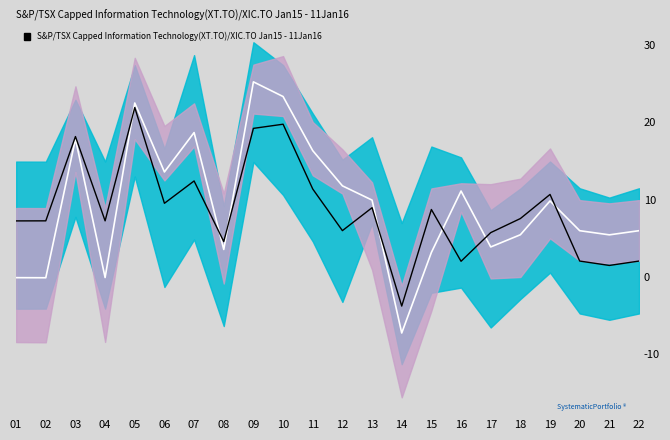

True or false: Center and Signal intersect in this chart.

True